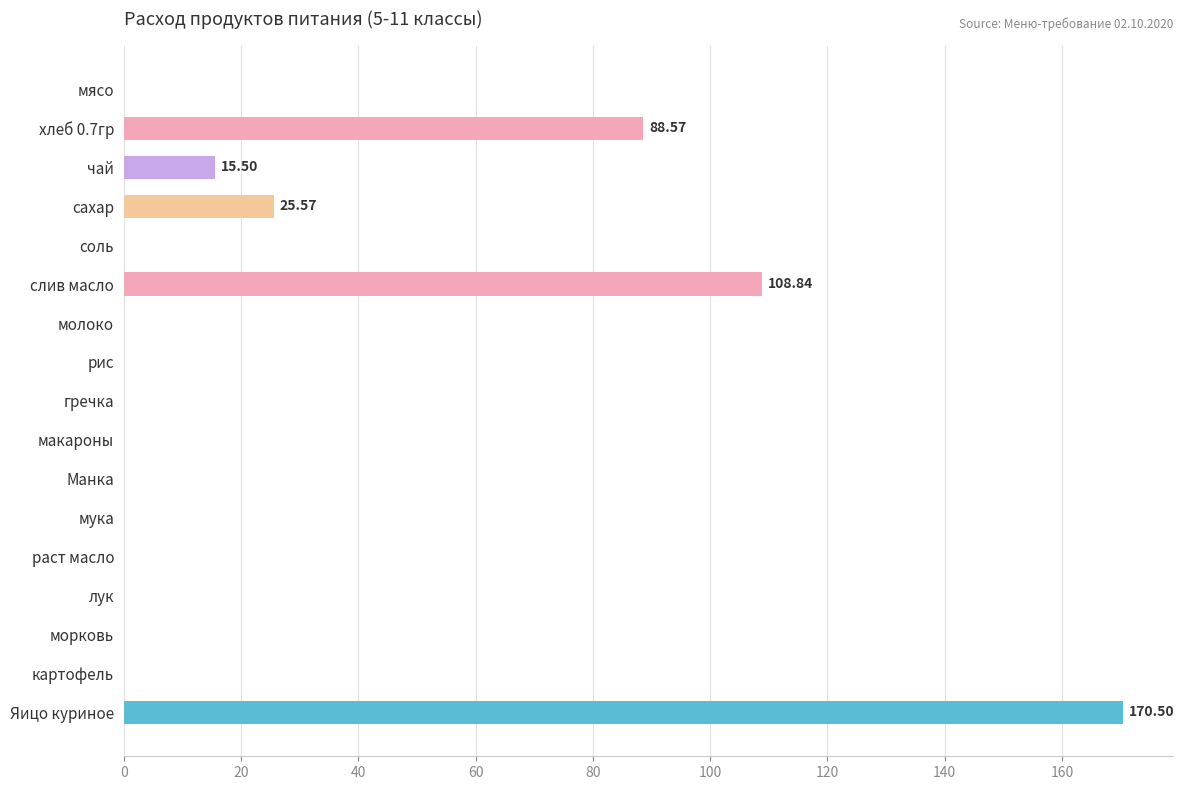

How many distinct data groups are displayed?

1